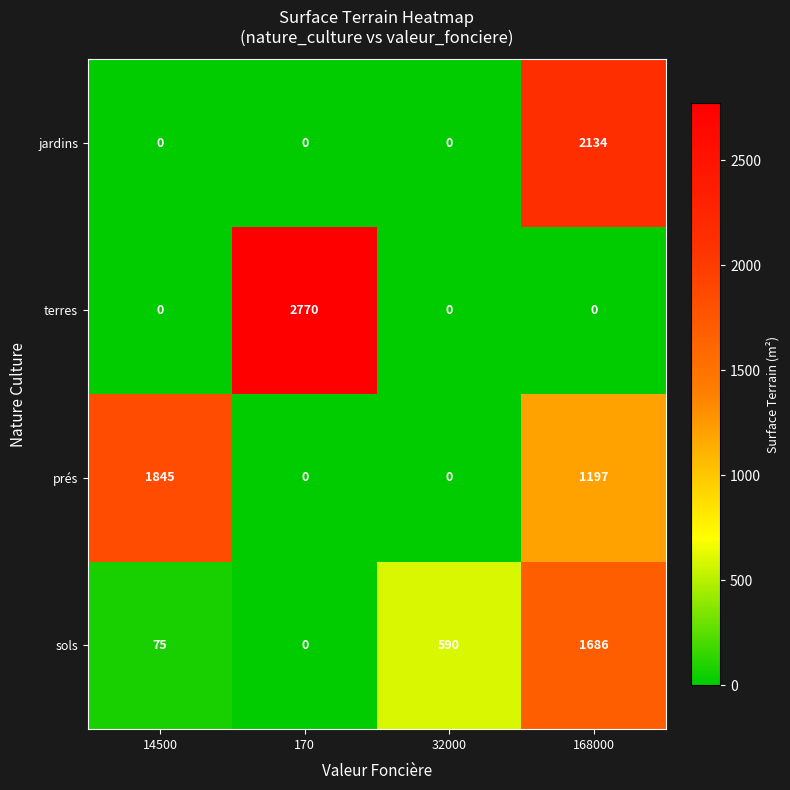

Which series has the largest range (max minus min)?

terres